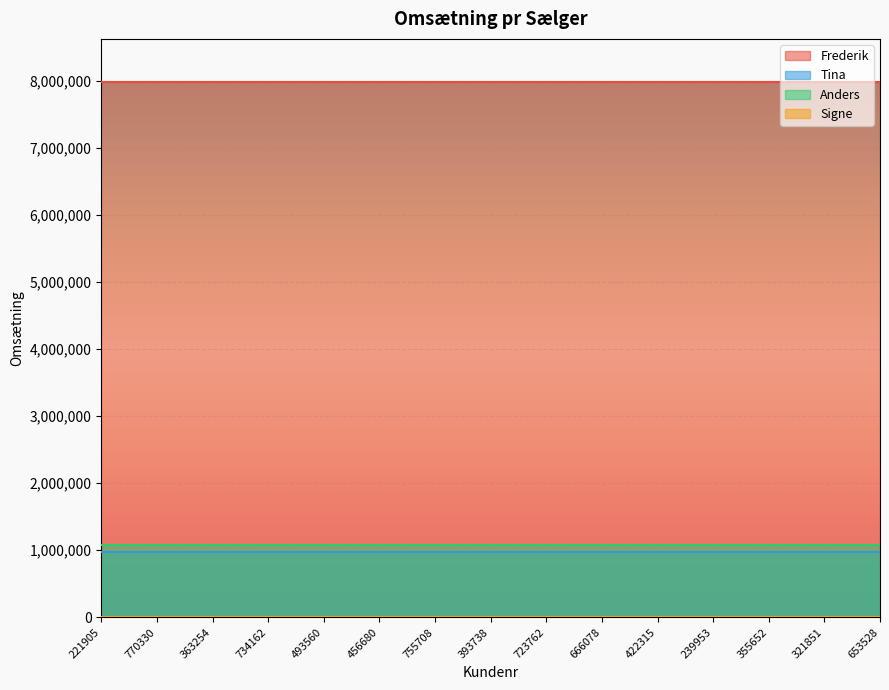

What is the maximum value shown in the chart?

7981834